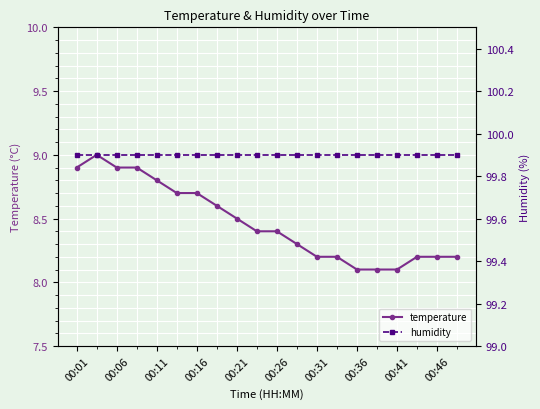

True or false: temperature has a value of 8.1 at 00:41.

True